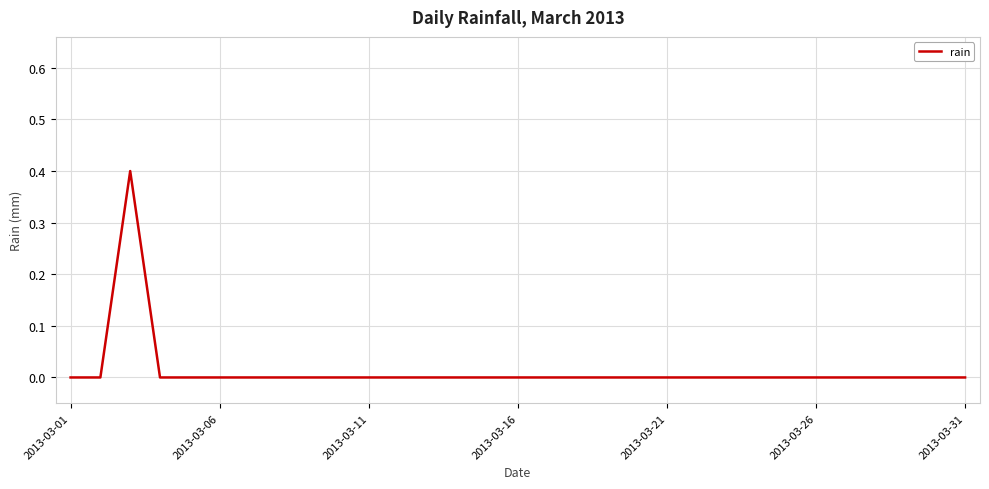

What is the difference between the maximum and minimum values?

0.4